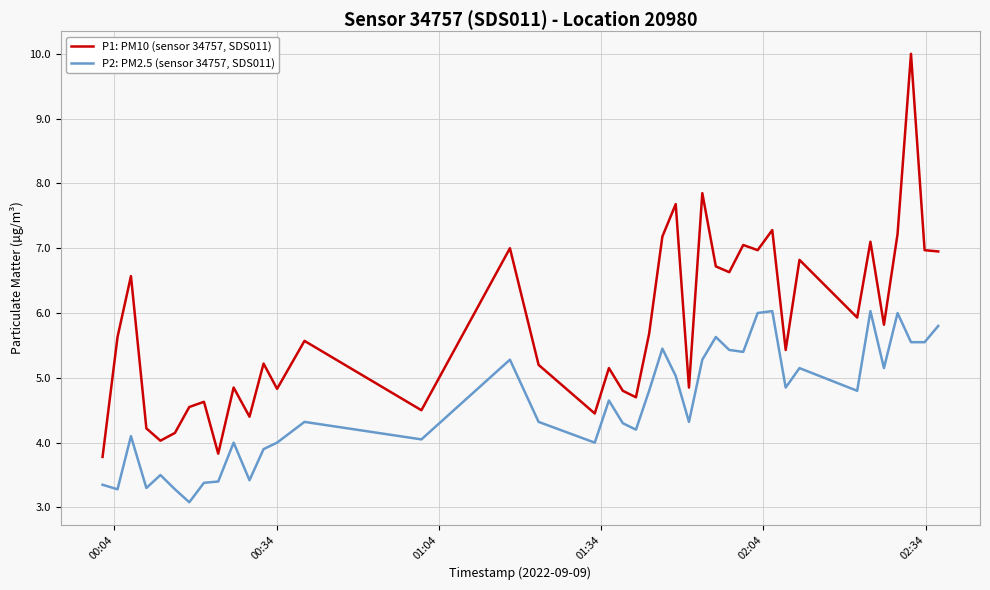

Does the chart display data point markers on the line(s)?

No